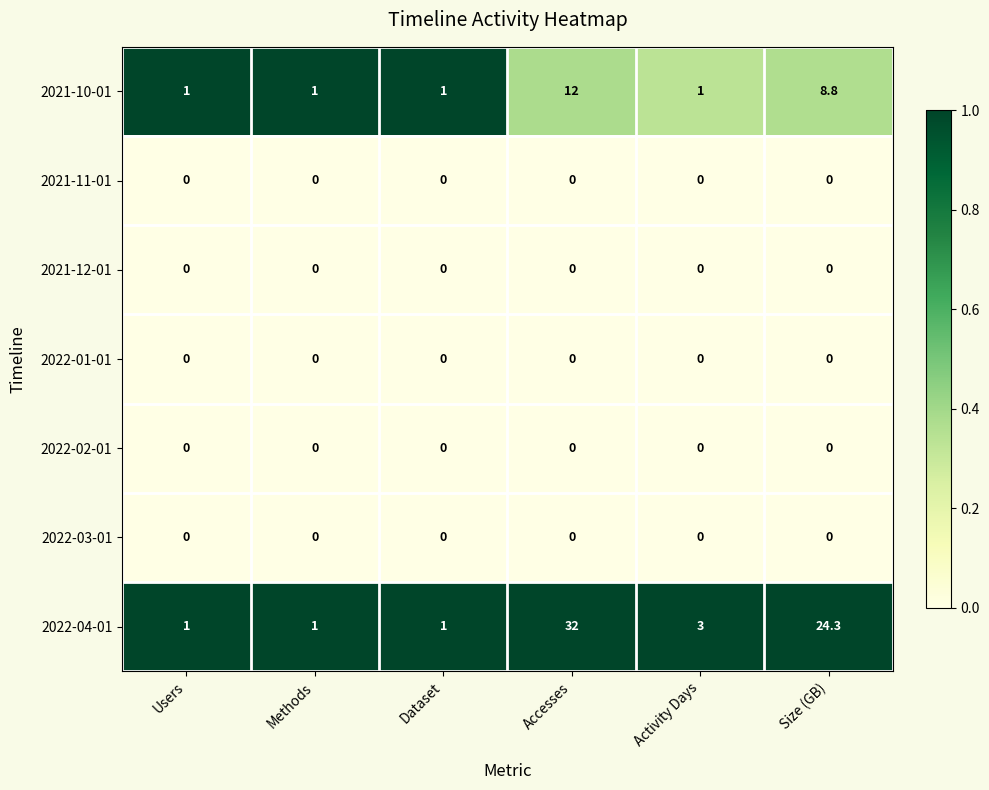

What is the difference between the highest and lowest values at Accesses?

32.0